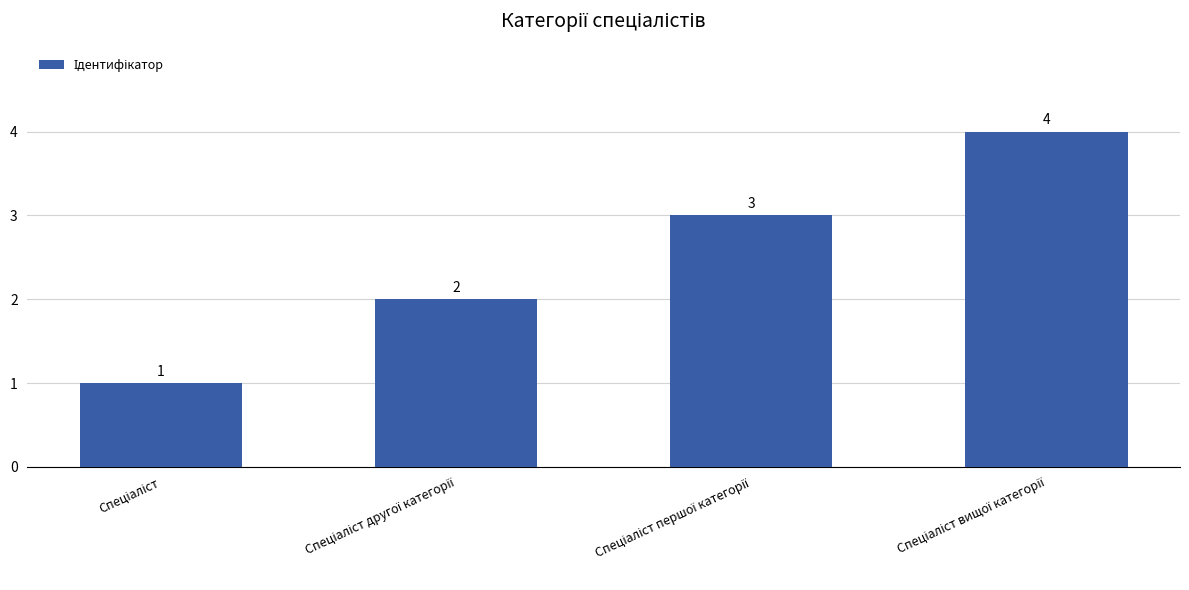

What is the difference between the maximum and minimum values?

3